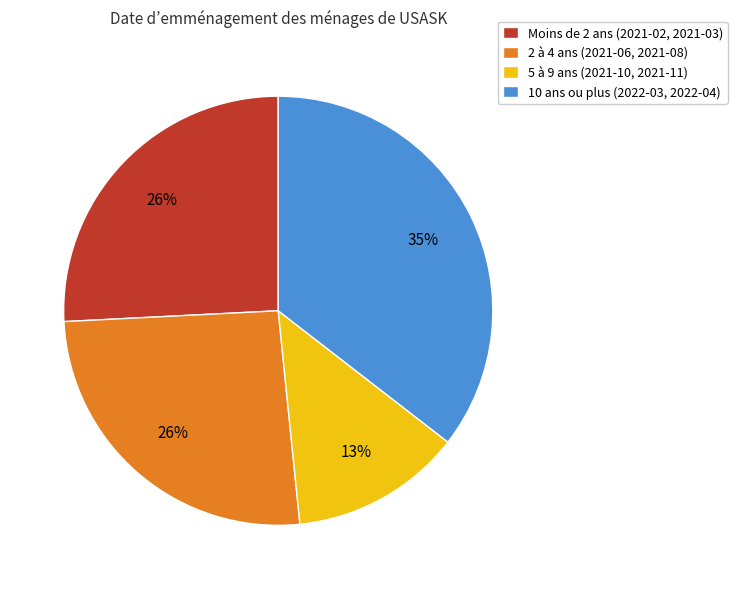

Approximately how many times larger is the value at Moins de 2 ans (2021-02, 2021-03) compared to 2 à 4 ans (2021-06, 2021-08)?

1.0